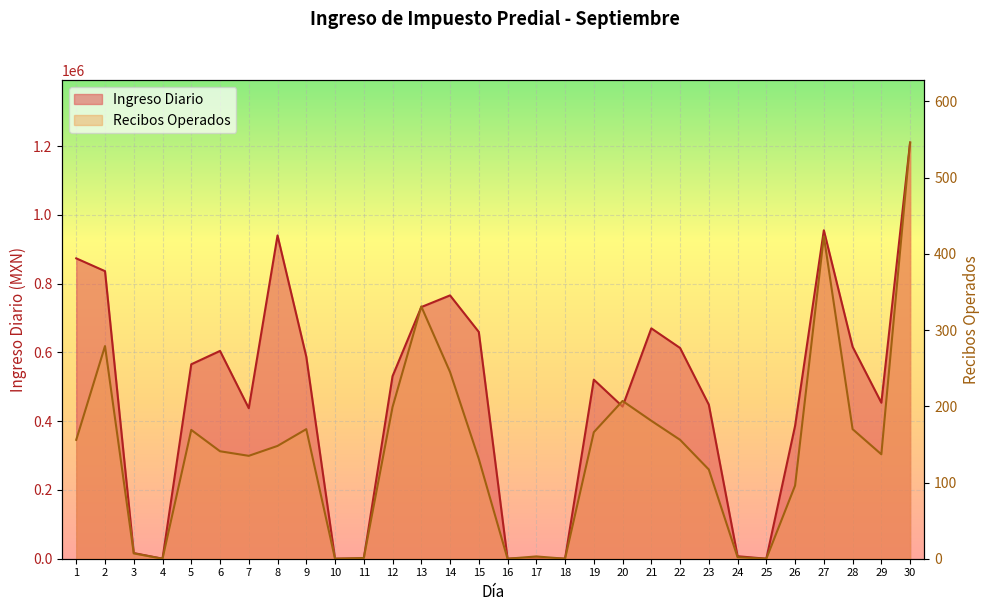

How many series are shown in this chart?

2